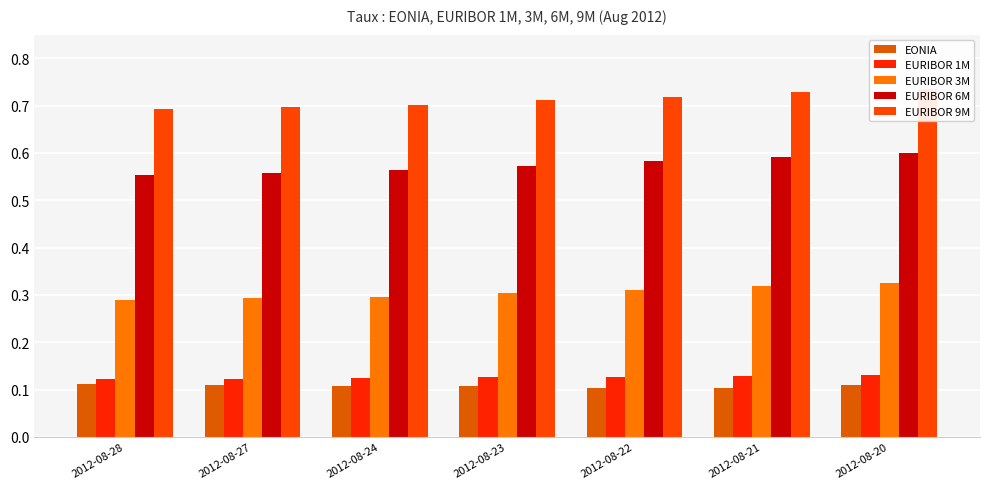

Reading left to right, transcribe all the data shown in this chart.

EONIA: 0.1	0.1	0.1	0.1	0.1	0.1	0.1
EURIBOR 1M: 0.1	0.1	0.1	0.1	0.1	0.1	0.1
EURIBOR 3M: 0.3	0.3	0.3	0.3	0.3	0.3	0.3
EURIBOR 6M: 0.6	0.6	0.6	0.6	0.6	0.6	0.6
EURIBOR 9M: 0.7	0.7	0.7	0.7	0.7	0.7	0.7